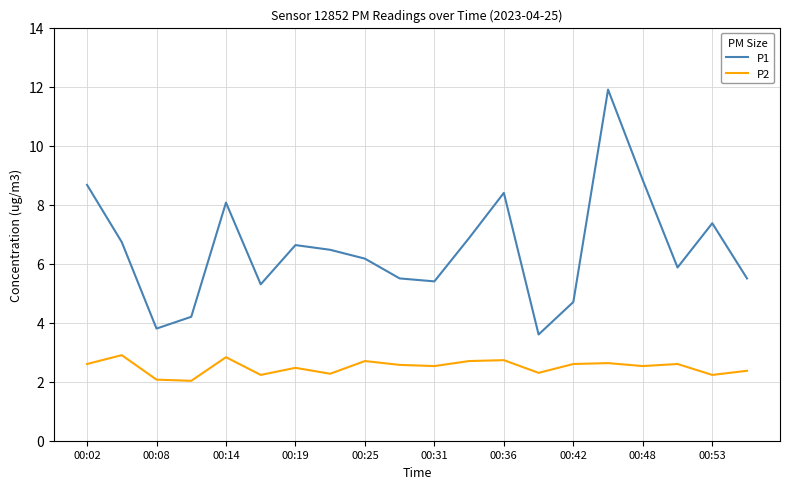

Which series has the largest range (max minus min)?

P1